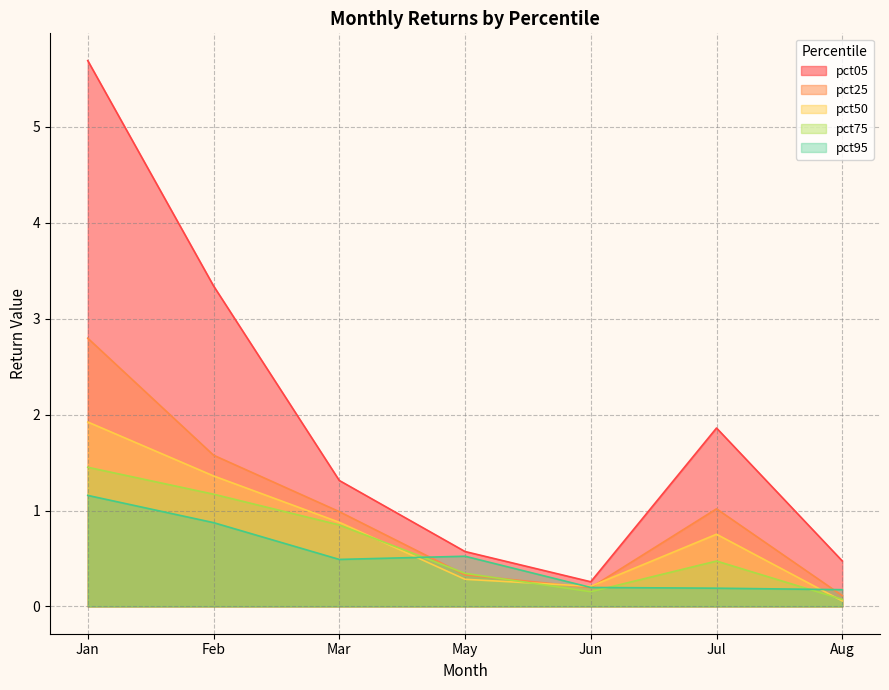

What is the value of the pct25 point at the 5th from the left?

0.2